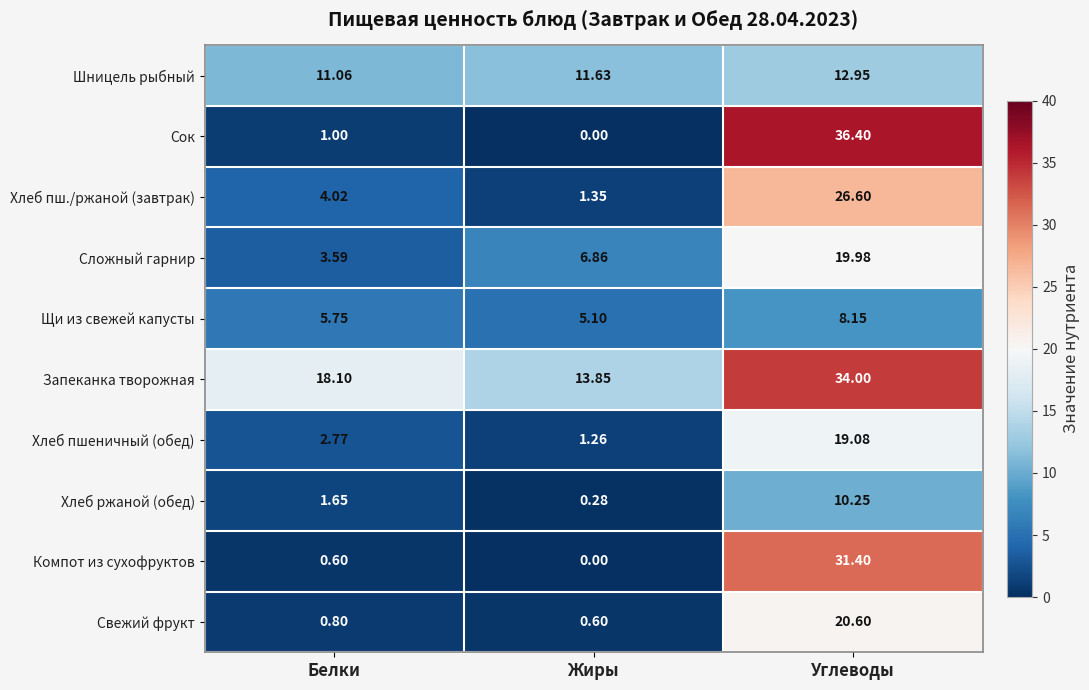

Rank the series at Белки from lowest to highest value.

Компот из сухофруктов, Свежий фрукт, Сок, Хлеб ржаной (обед), Хлеб пшеничный (обед), Сложный гарнир, Хлеб пш./ржаной (завтрак), Щи из свежей капусты, Шницель рыбный, Запеканка творожная